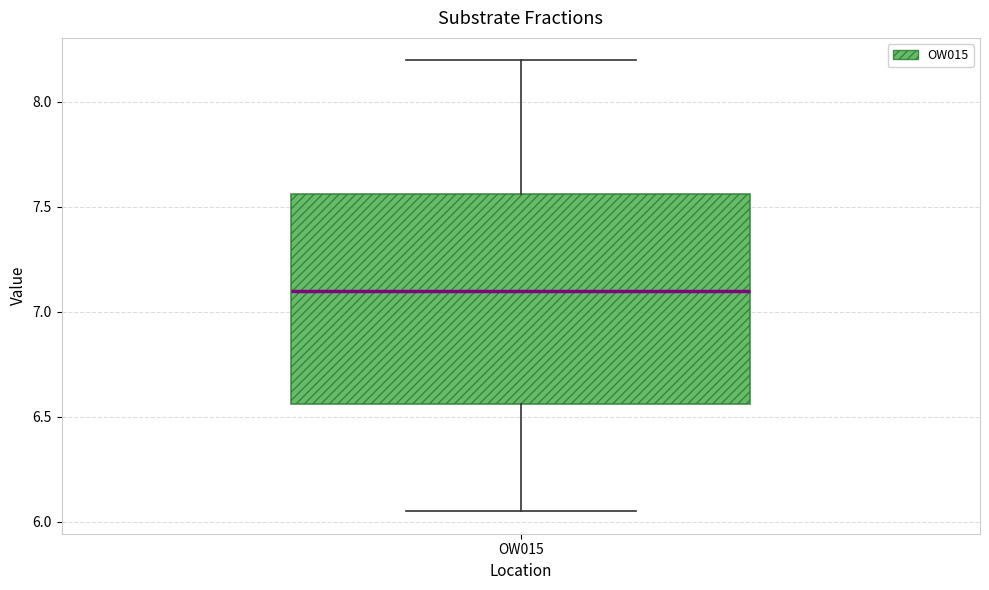

Where does the median line of the box for OW015 sit on the y-axis? The values are not printed on the chart, so give them approximately, as read against the axis.

7.10